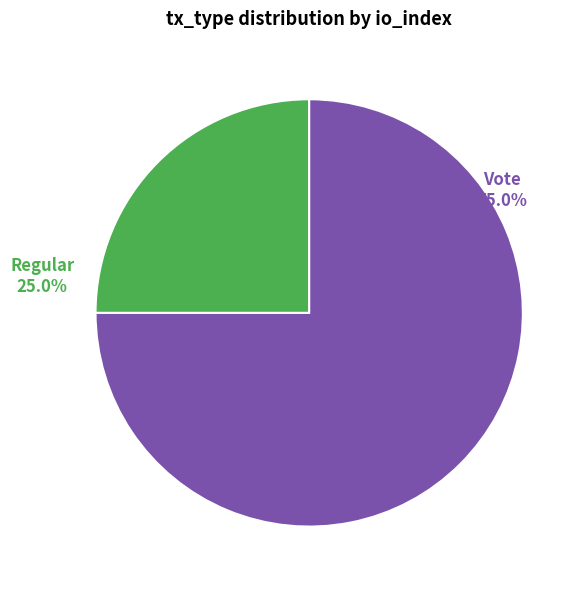

What percentage is NOT represented by Vote?

25.0%